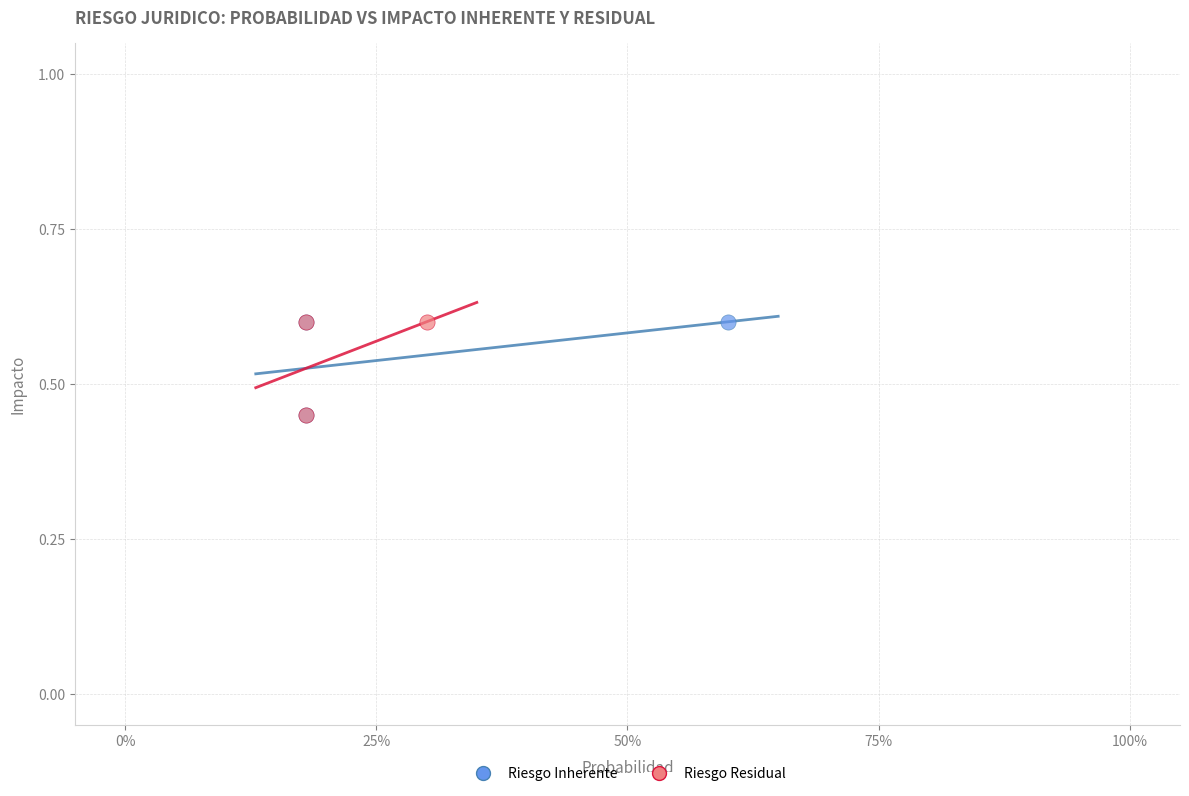

What are all the series names shown in the legend?

Riesgo Inherente, Riesgo Residual